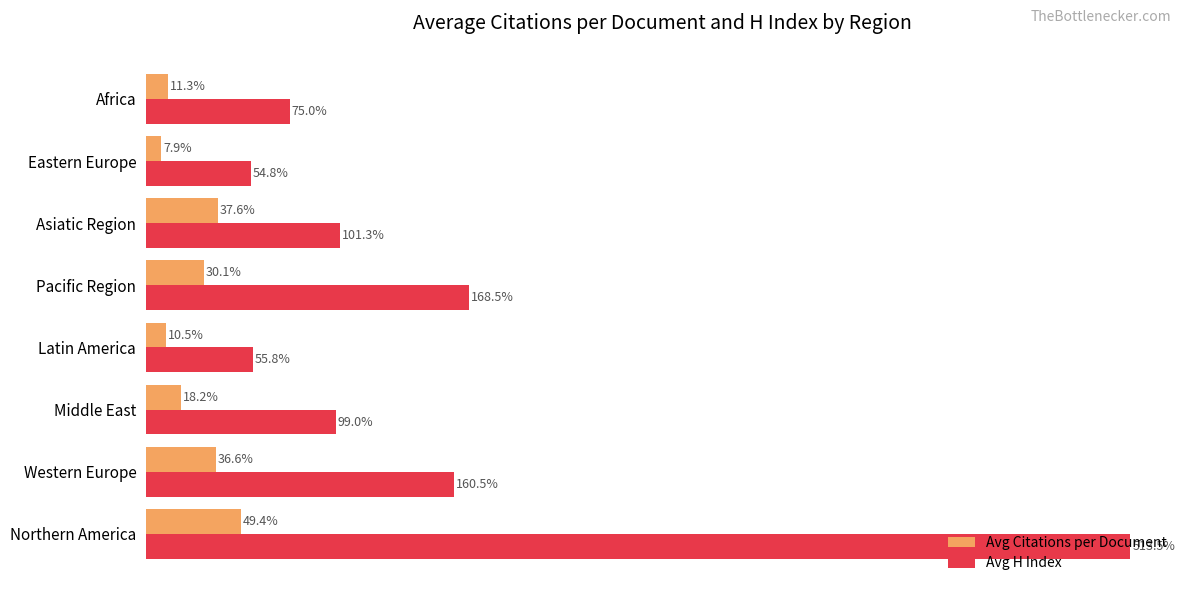

Which label corresponds to the largest value in the chart?

Northern America